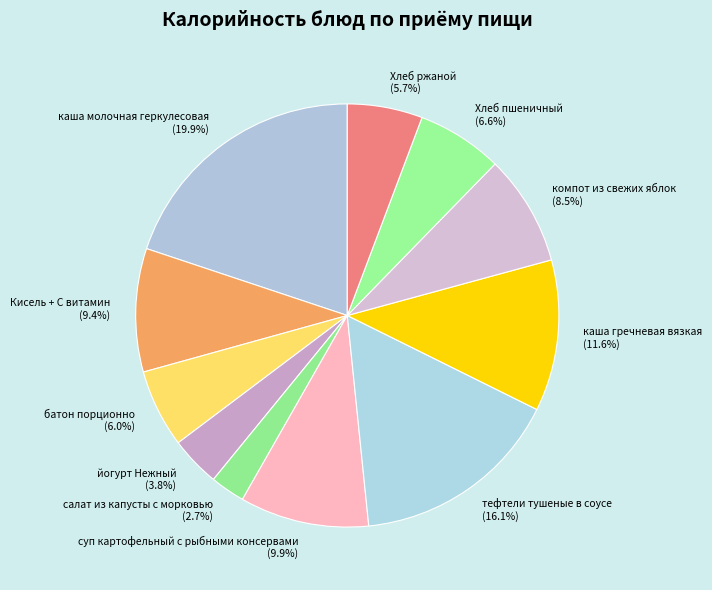

To the nearest percent, what is the difference between the Хлеб пшеничный and тефтели тушеные в соусе slice percentages?

9%